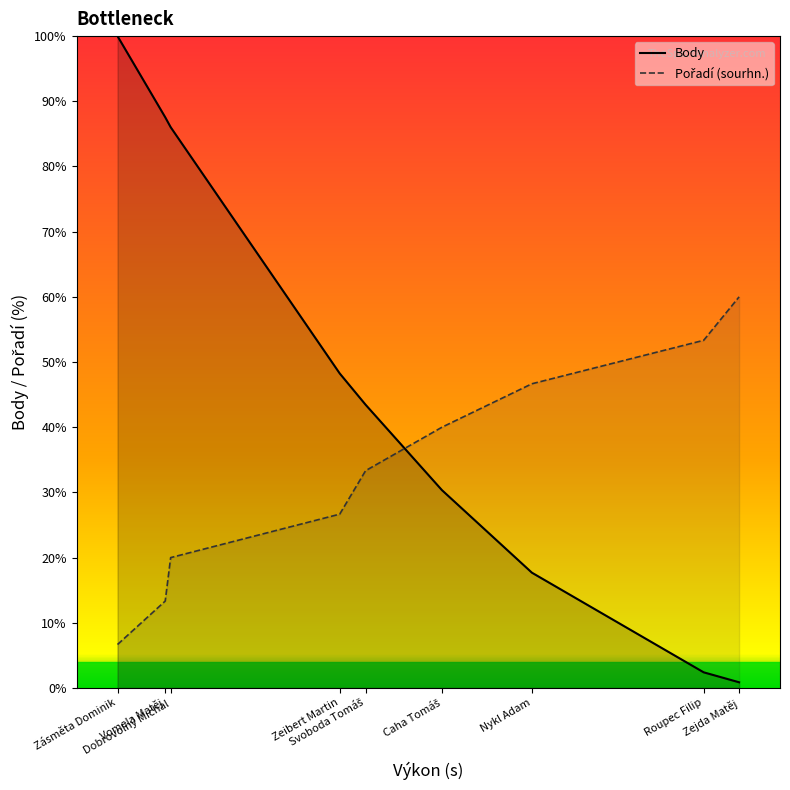

Does the chart display data point markers on the line(s)?

No